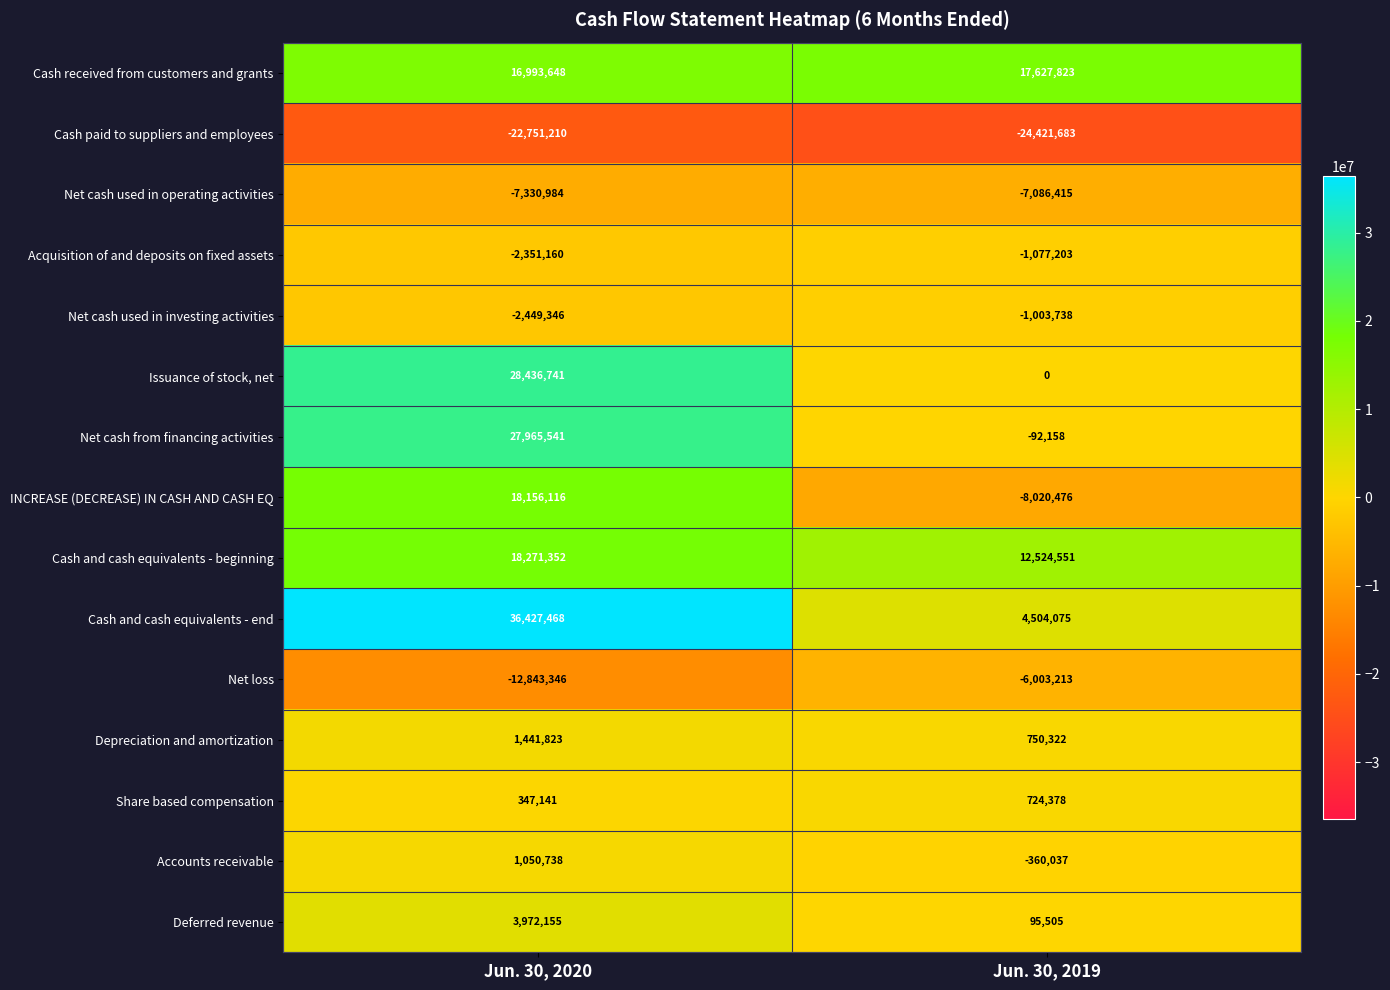

What is the difference between the maximum and minimum values in the Accounts receivable series?

1410775